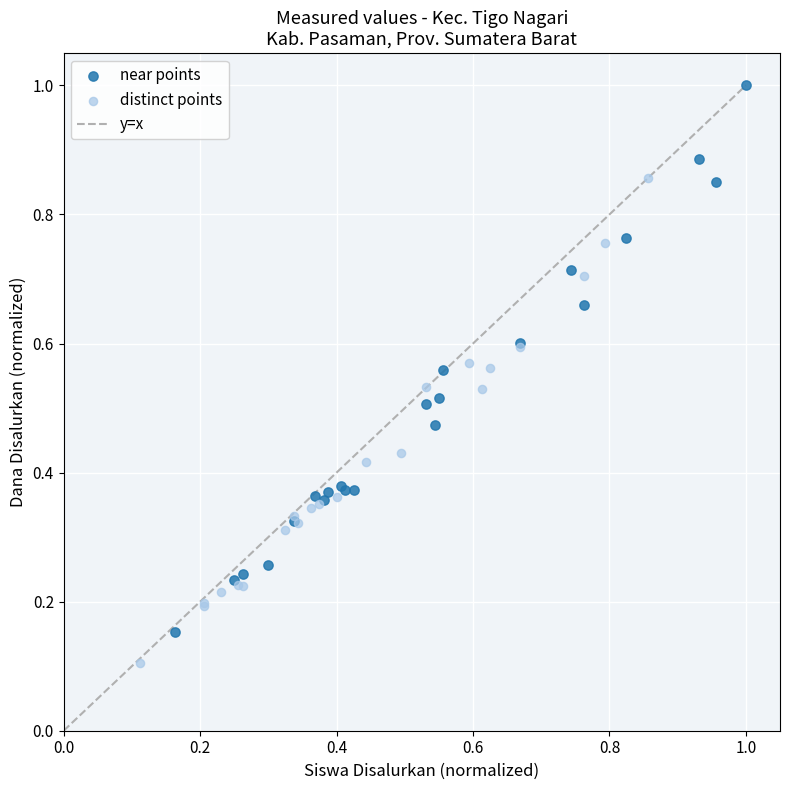

Which series contains the lowest Y value?

distinct points